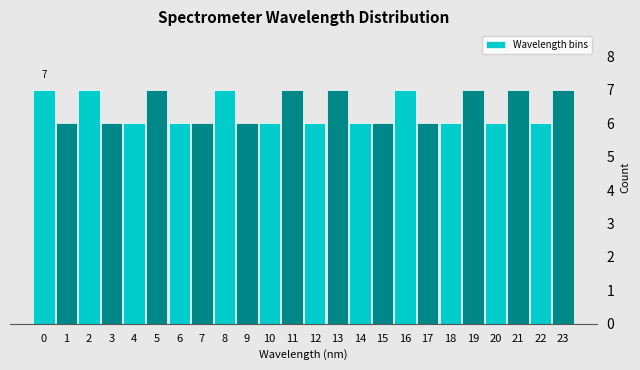

Reading left to right, what are all the values shown in this chart?

0=7	1=6	2=7	3=6	4=6	5=7	6=6	7=6	8=7	9=6	10=6	11=7	12=6	13=7	14=6	15=6	16=7	17=6	18=6	19=7	20=6	21=7	22=6	23=7